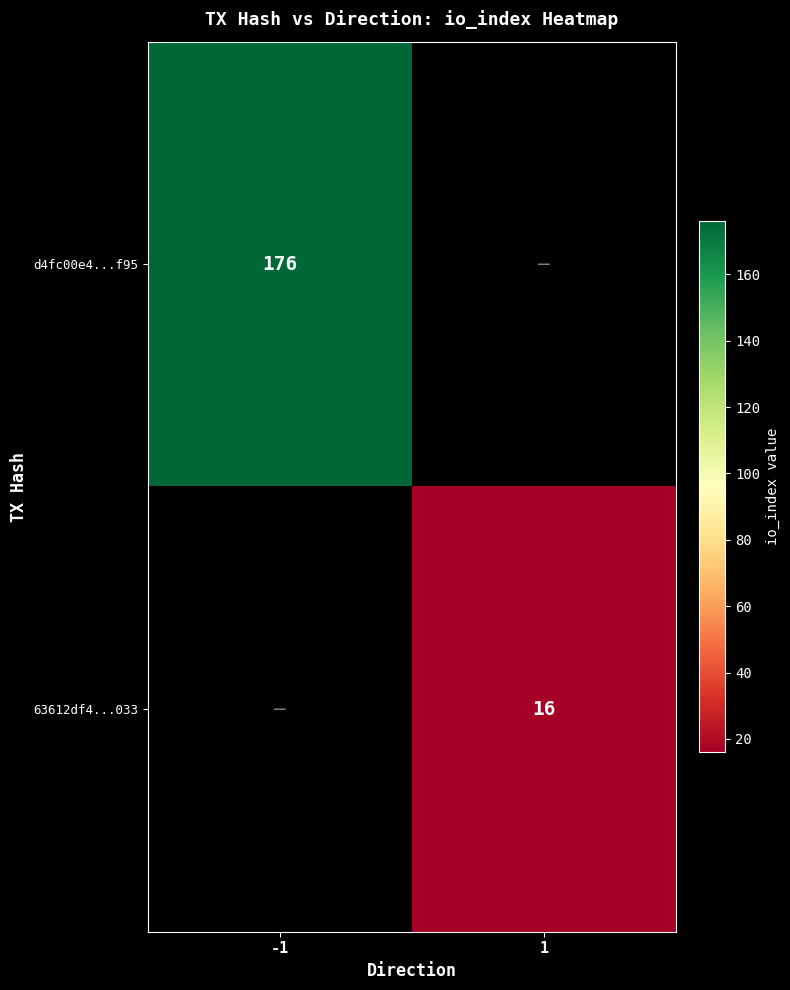

The value of 63612df4...033 at 1 is 16. True or false?

True